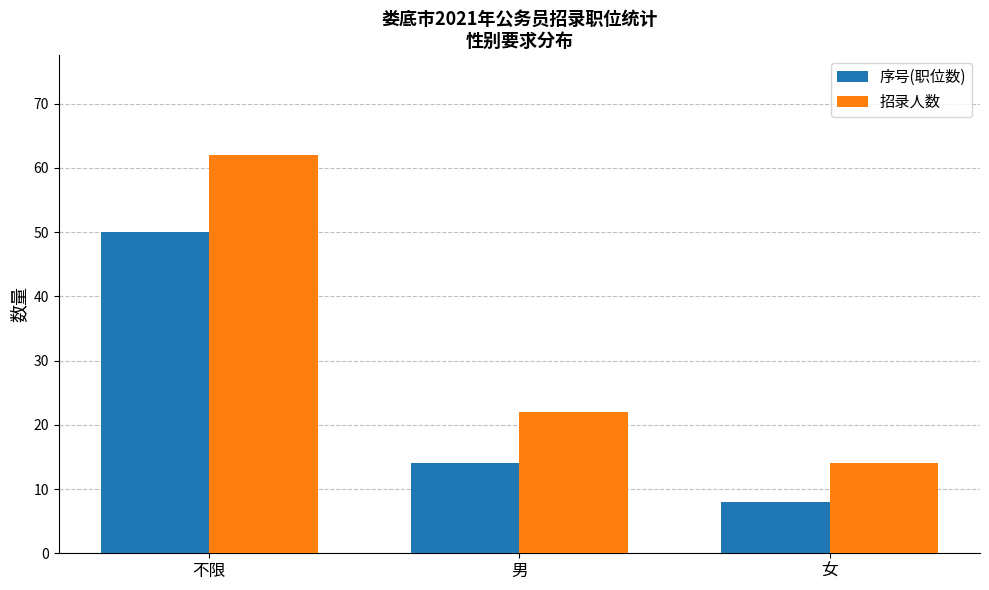

Is it true that 招录人数 equals 9 at 男?

False